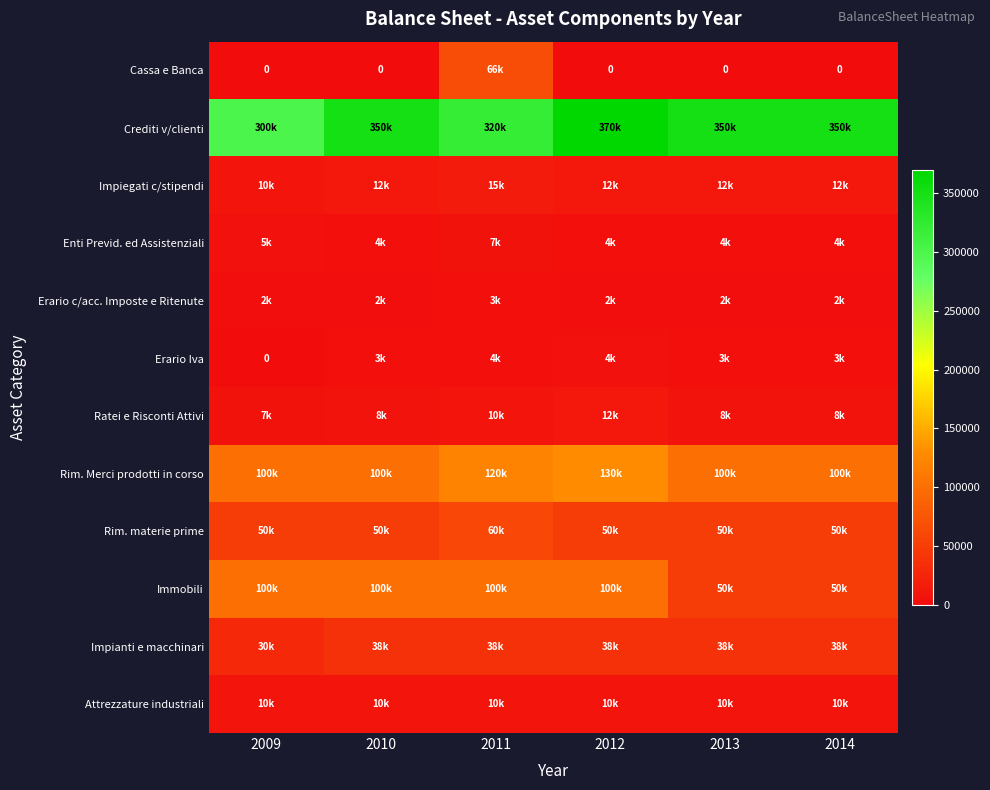

Is it true that Immobili equals 67467 at 2009?

False